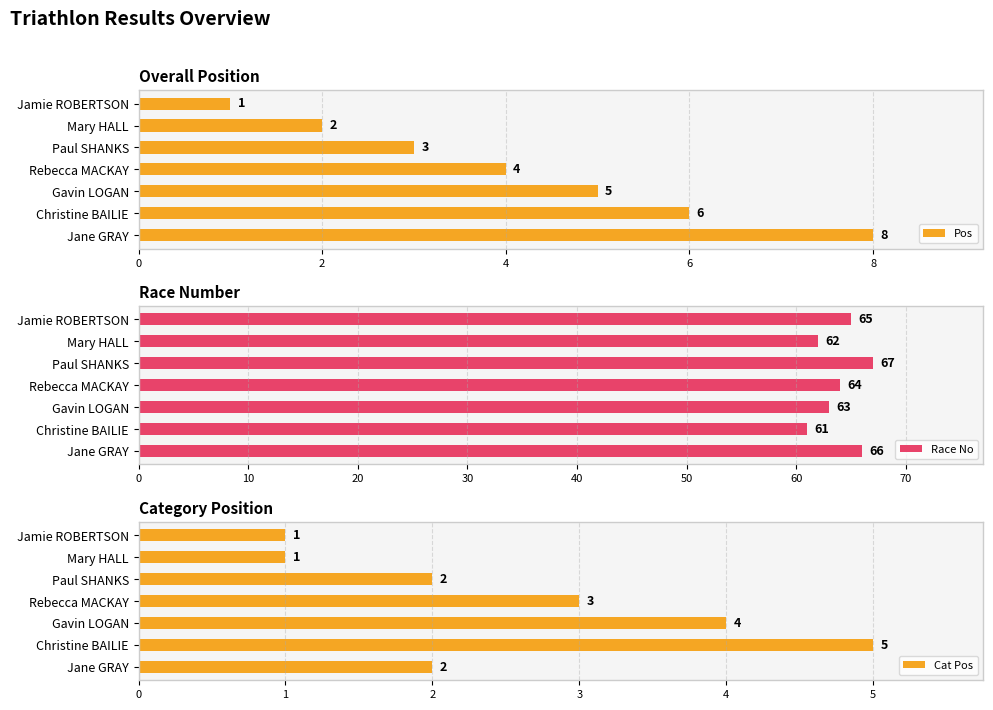

True or false: Race No has a value of 65 at Jamie ROBERTSON.

True